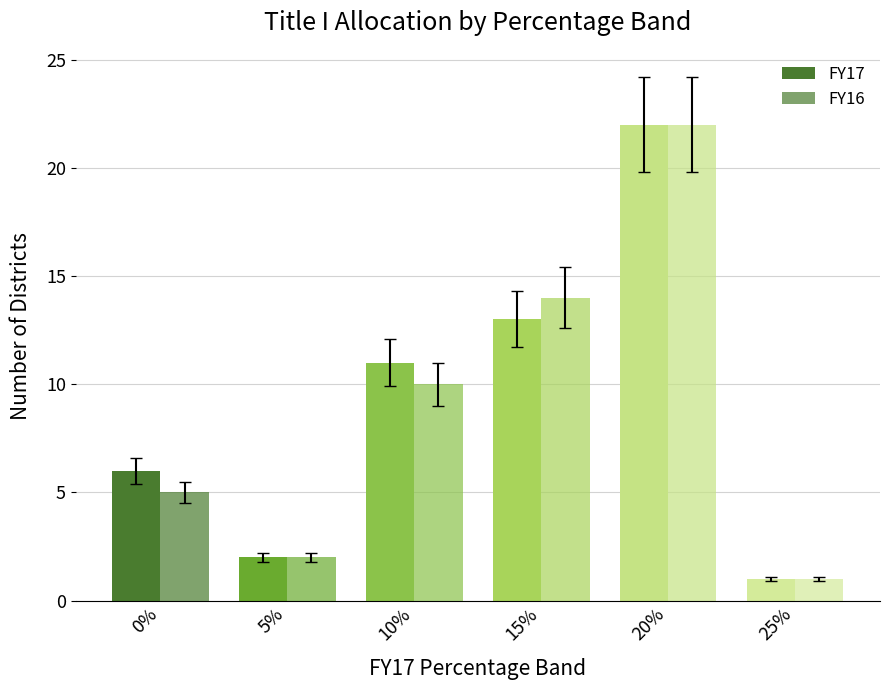

Which series has the largest total across all categories?

FY17